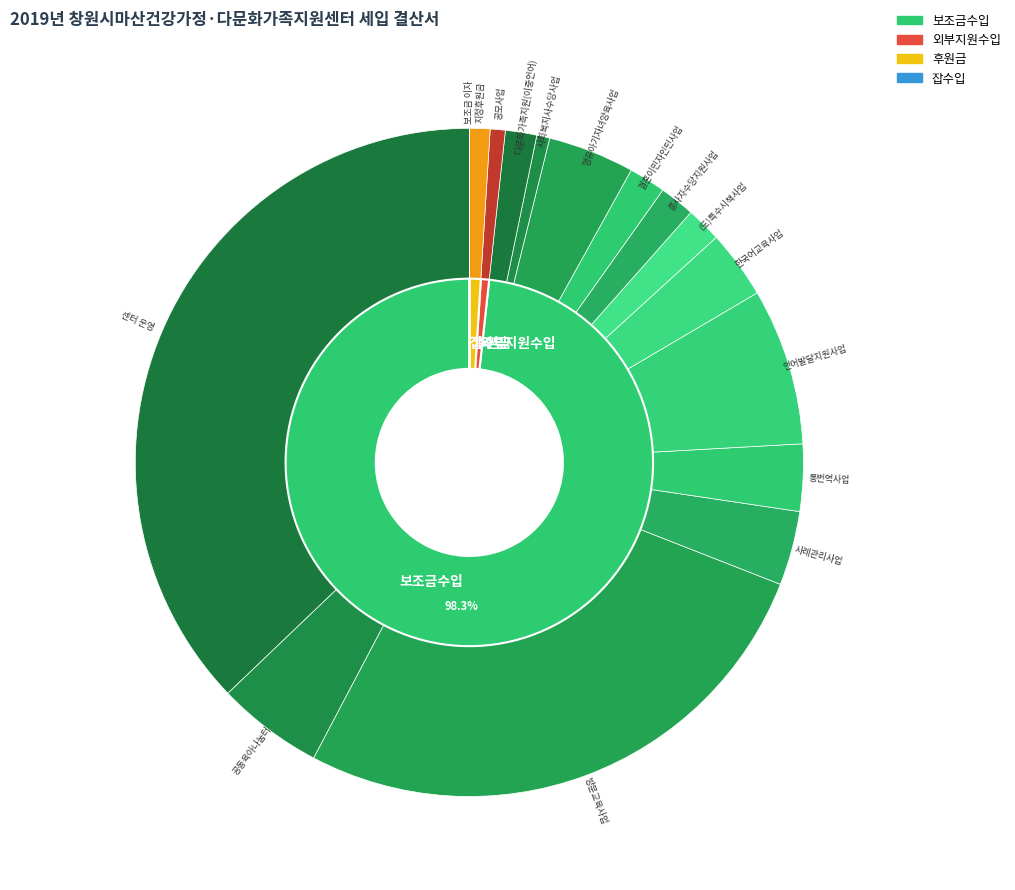

What percentage is NOT represented by 공모사업?

99.3%